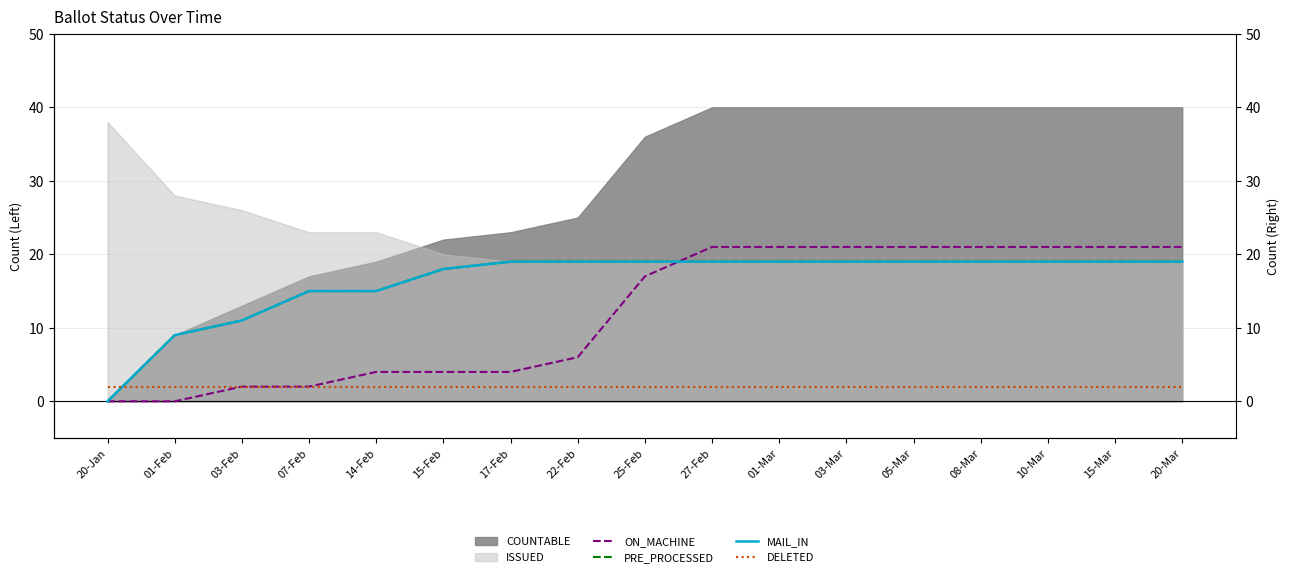

How many times do ON_MACHINE and PRE_PROCESSED cross each other?

1